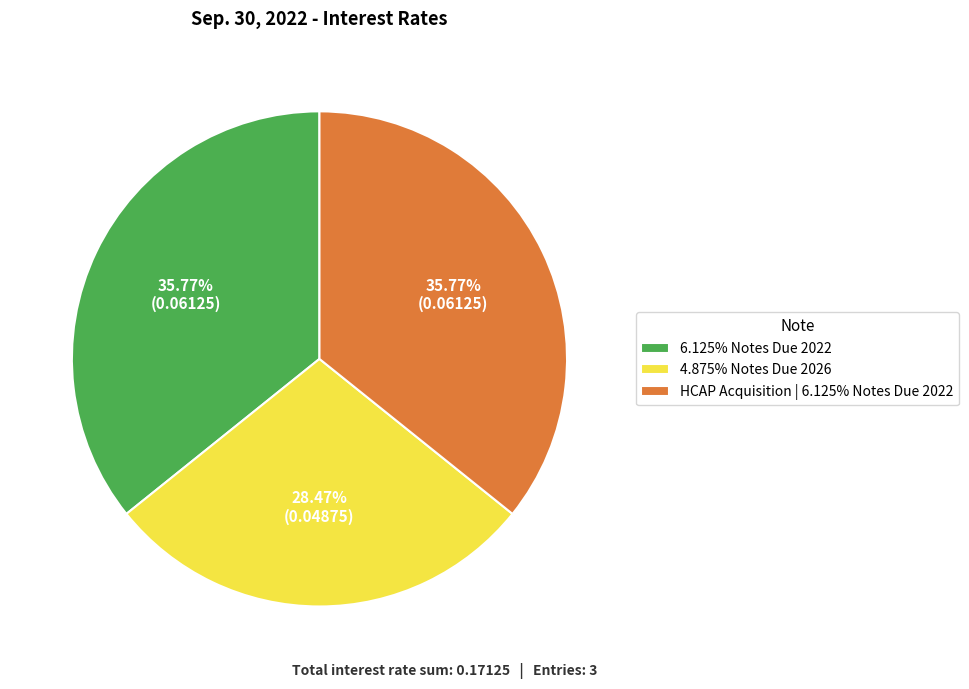

What is the total percentage of HCAP Acquisition | 6.125% Notes Due 2022 and 6.125% Notes Due 2022?

71.5%